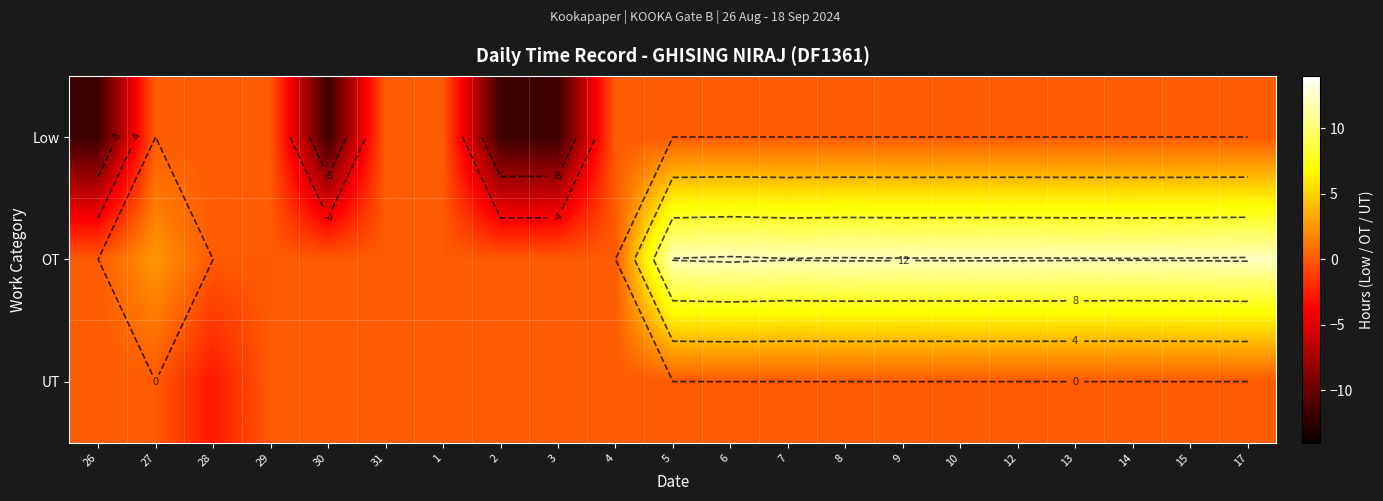

Rank the series at 12 from lowest to highest value.

Low, UT, OT